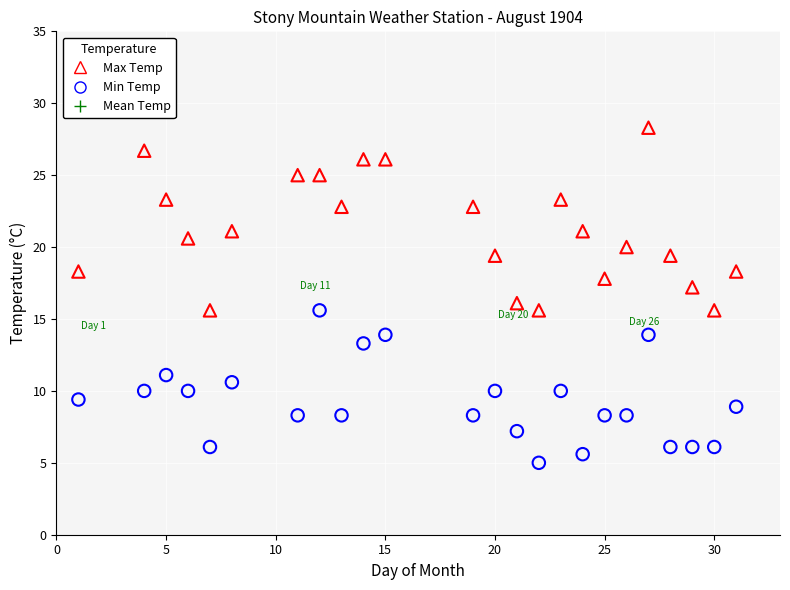

What is the X range (max minus min) for the scatter plot?

30.0